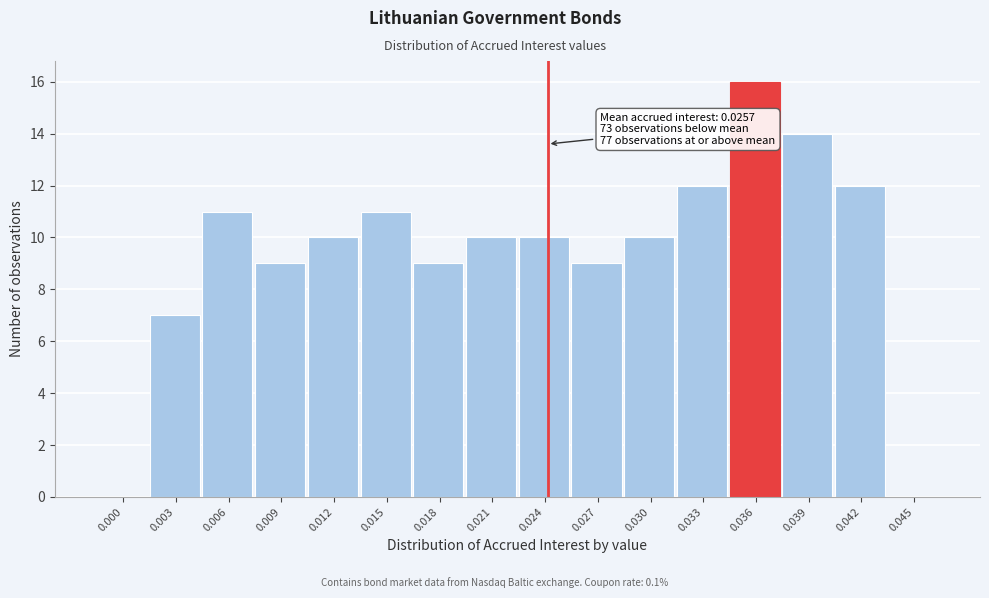

Reading left to right, transcribe all the data shown in this chart.

0.000=0	0.003=7	0.006=11	0.009=9	0.012=10	0.015=11	0.018=9	0.021=10	0.024=10	0.027=9	0.030=10	0.033=12	0.036=16	0.039=14	0.042=12	0.045=0